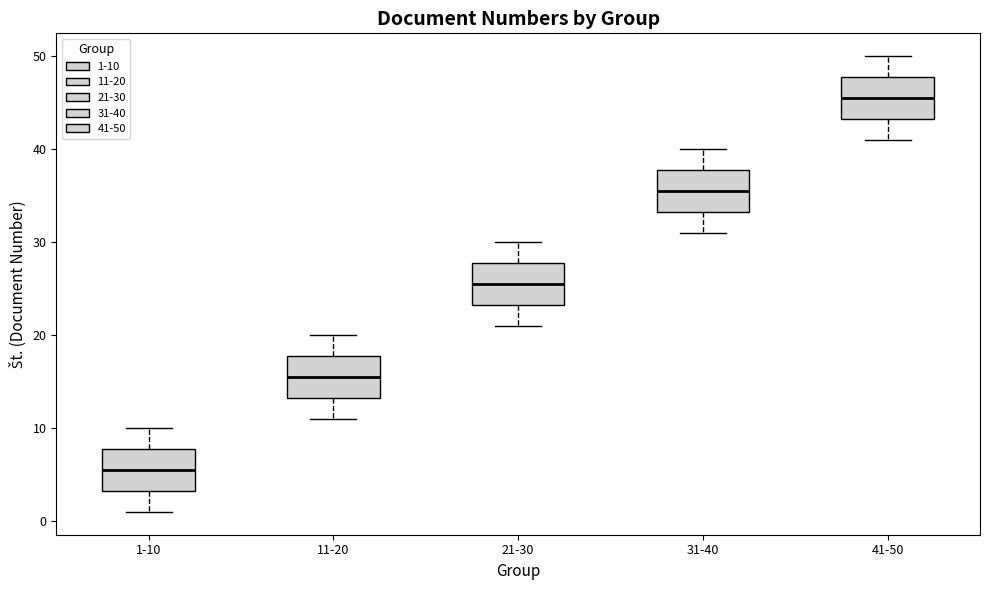

Where does the lower whisker of the box for 31-40 end on the y-axis? The values are not printed on the chart, so give them approximately, as read against the axis.

31